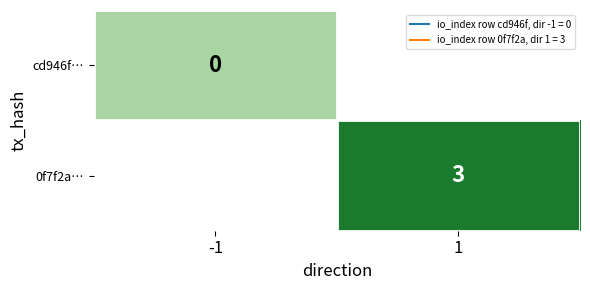

List the series in order of their peak value, lowest first.

cd946f…, 0f7f2a…